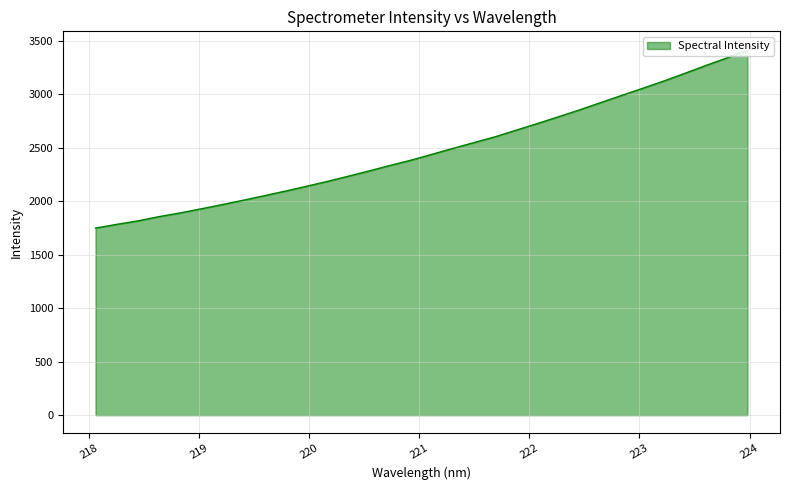

What is the label of the 14th point from the right?

221.4993